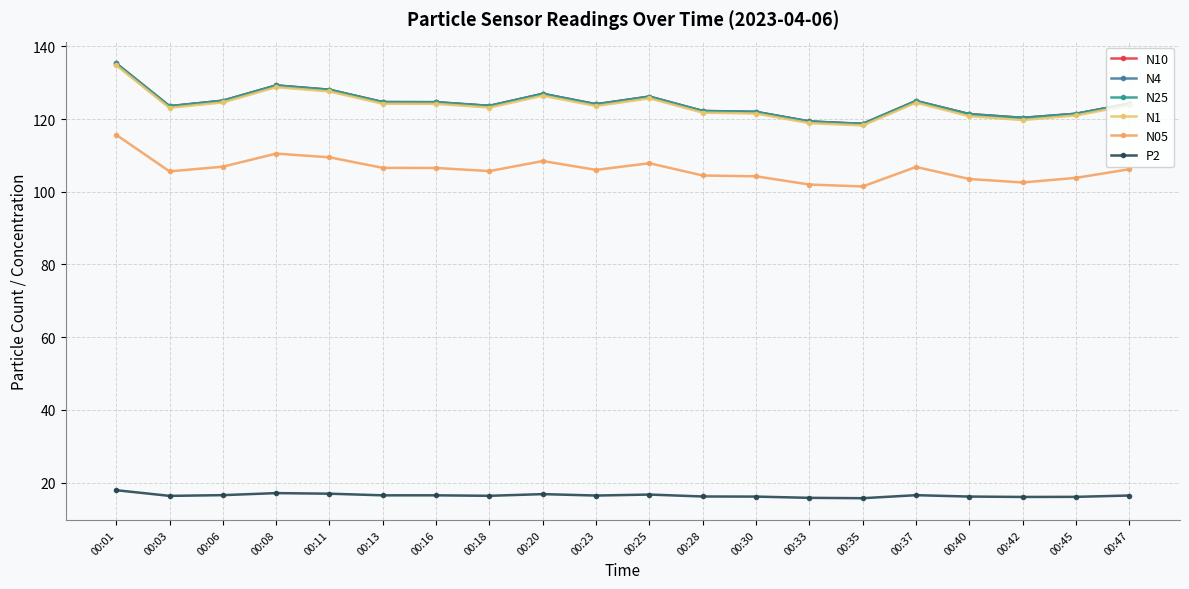

What is the difference between the maximum and second lowest values in the N10 series?

16.0